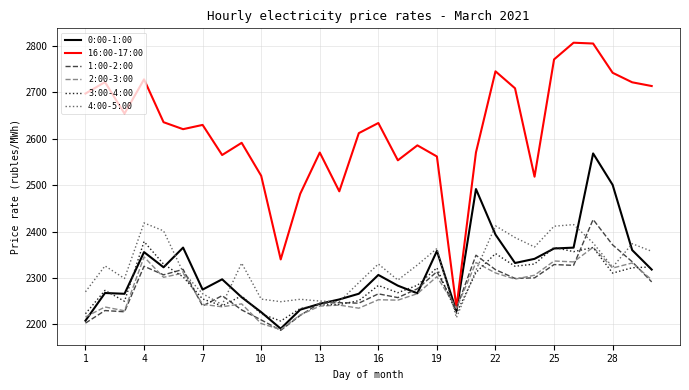

Which series has the largest total across all categories?

16:00-17:00